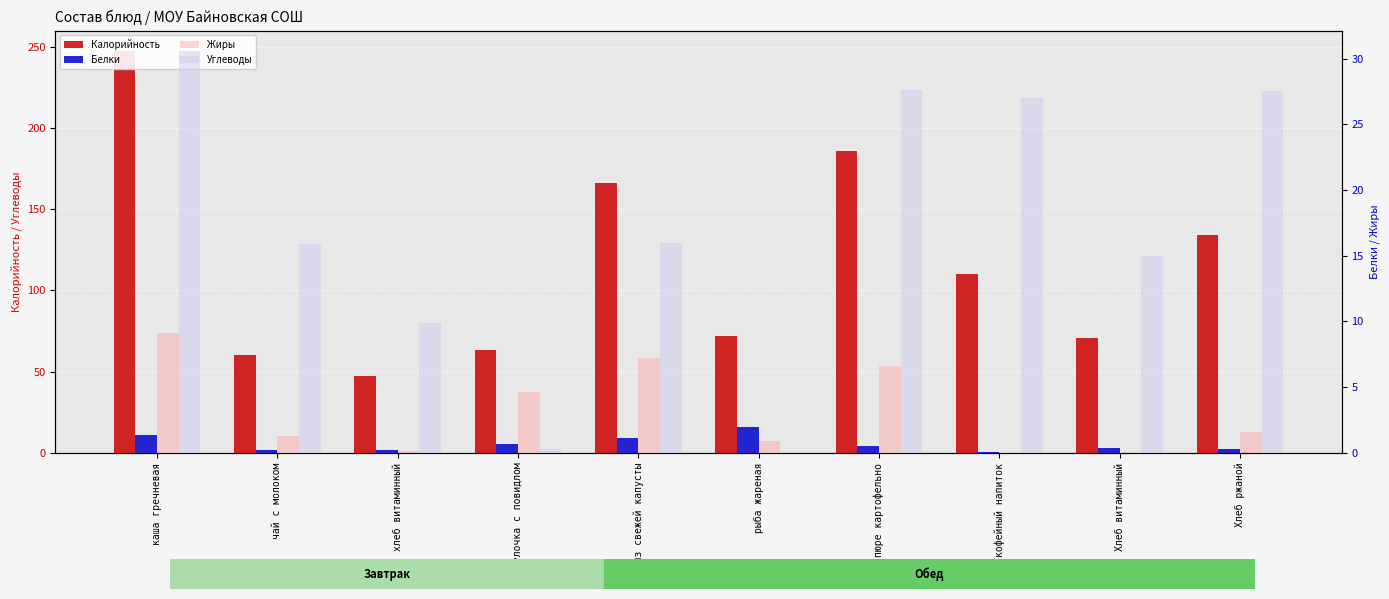

At how many categories does at least one series exceed 233?

1